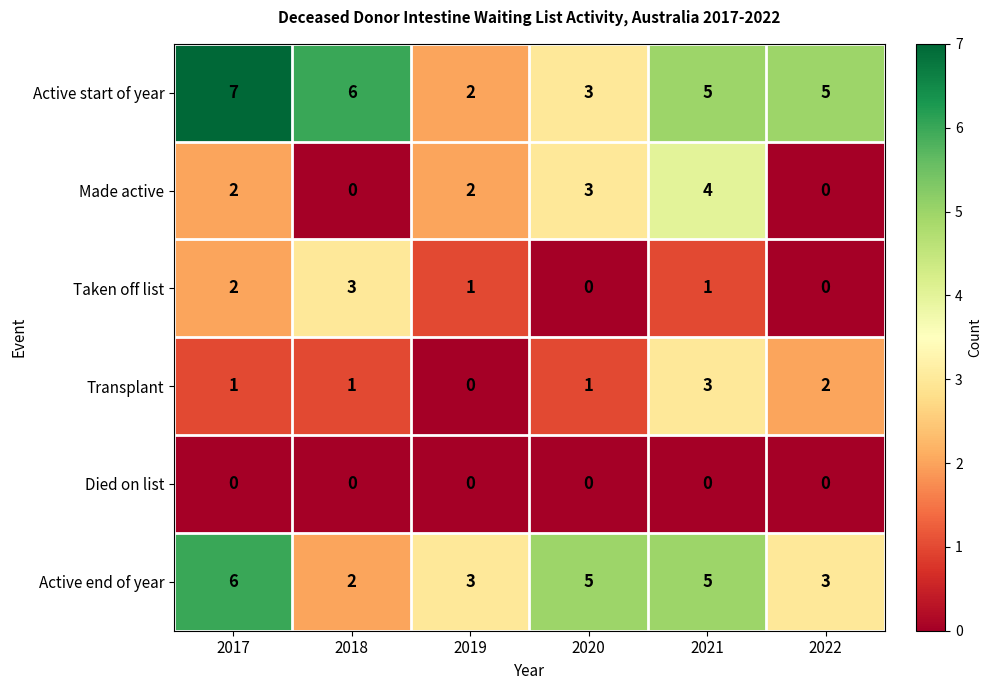

What is the difference between the second highest and minimum values in the Made active series?

3